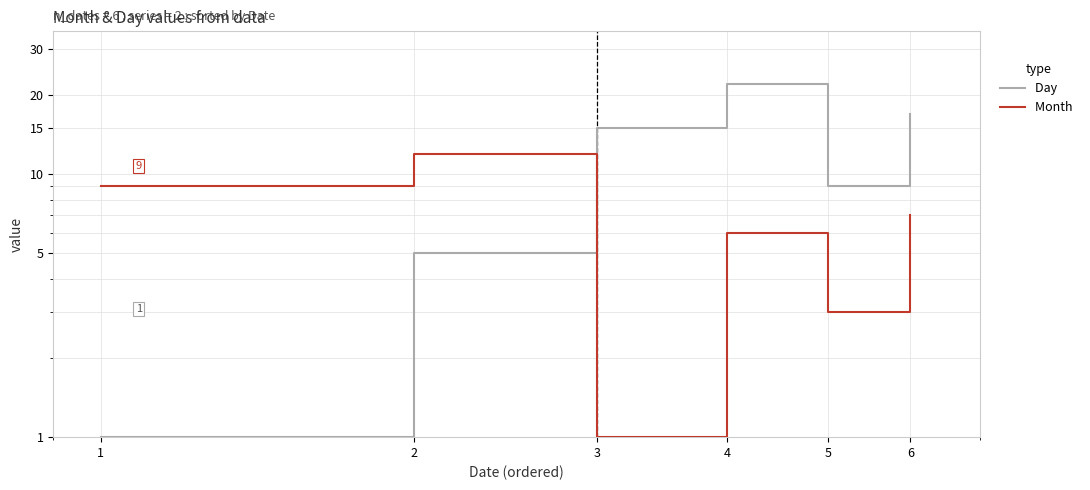

What is the value of the Day  point at the 3rd from the left?

15